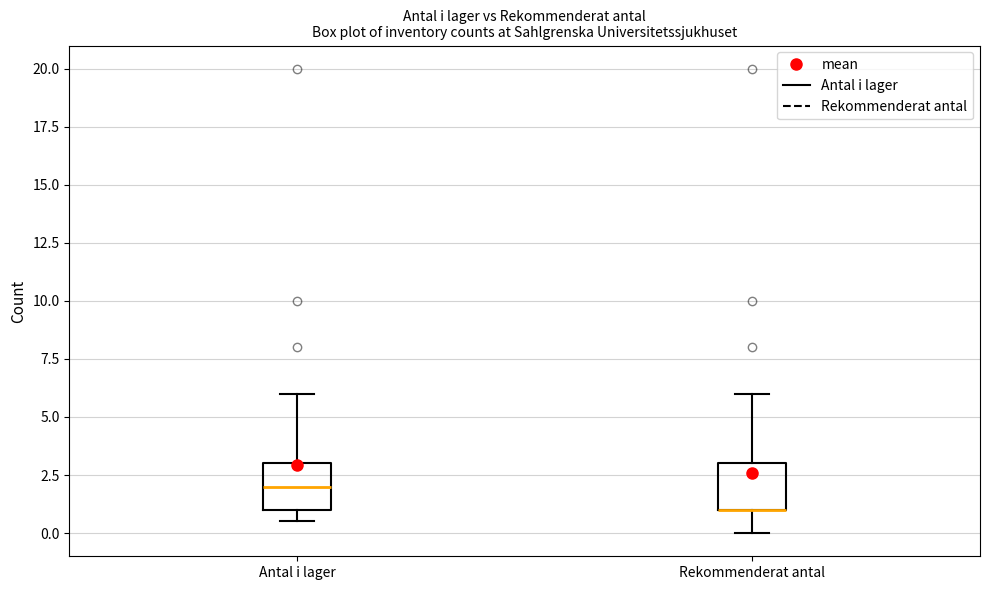

Where does the upper whisker of the box for Antal i lager end on the y-axis? The values are not printed on the chart, so give them approximately, as read against the axis.

6.0